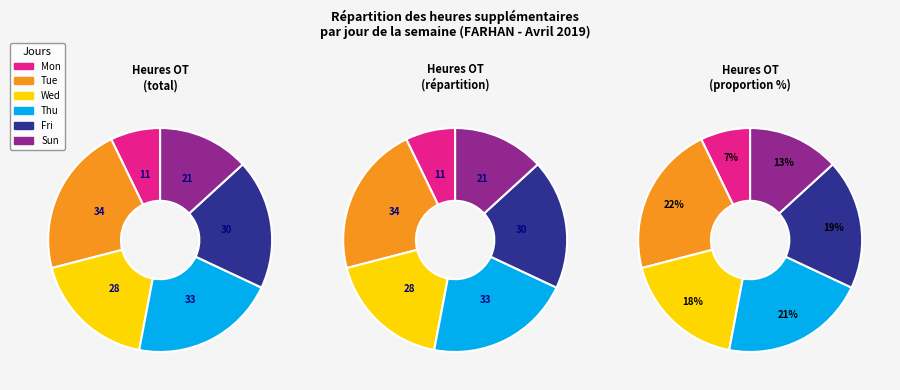

The Sat slice represents 0% of the pie. True or false?

True